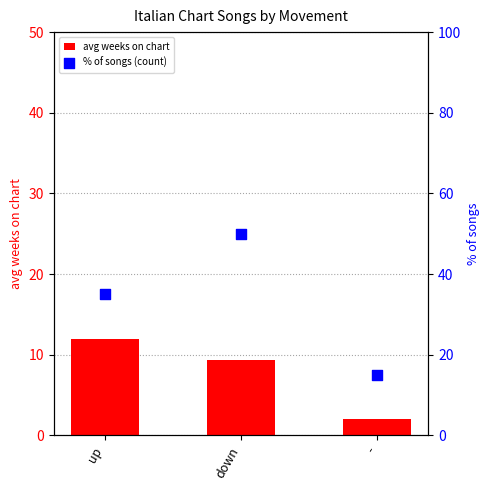

Which series has the largest total across all categories?

% of songs (count)